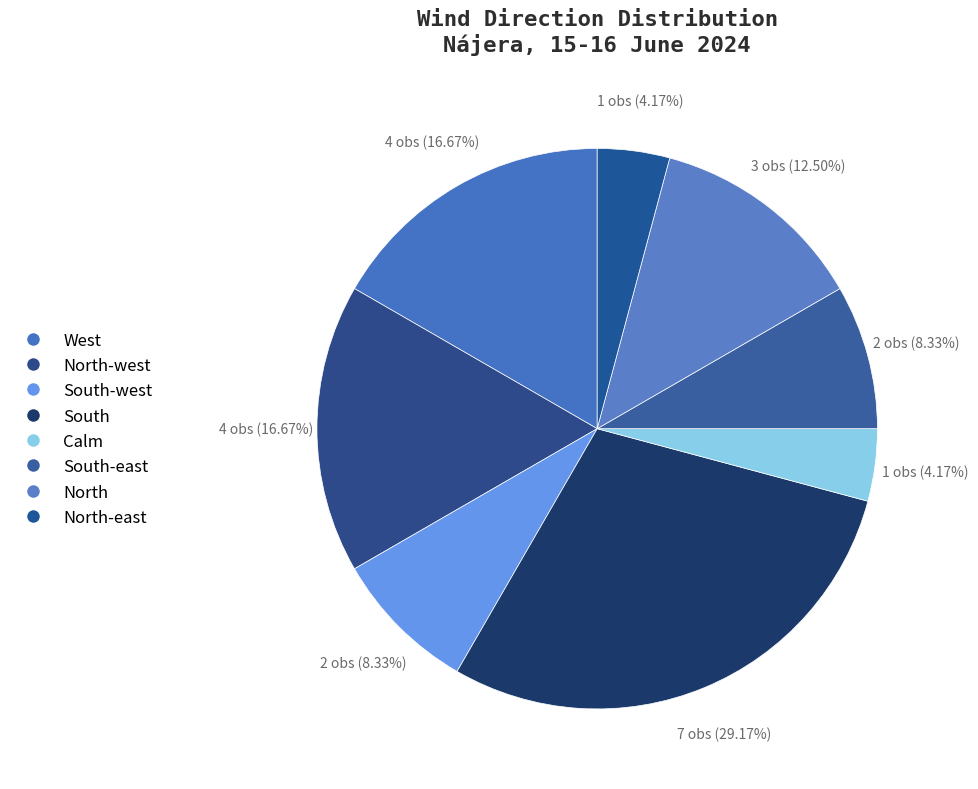

Does North-west account for over 50% of the chart?

No